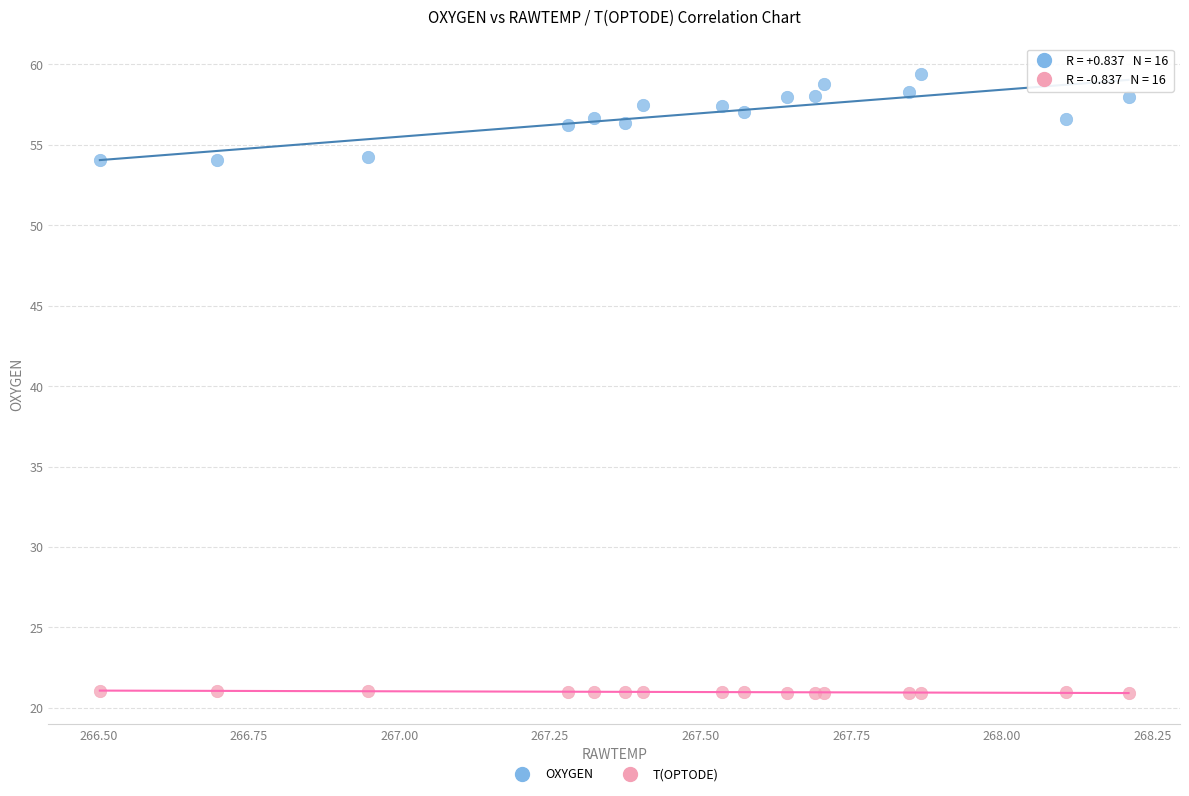

Which series contains the highest Y value?

OXYGEN